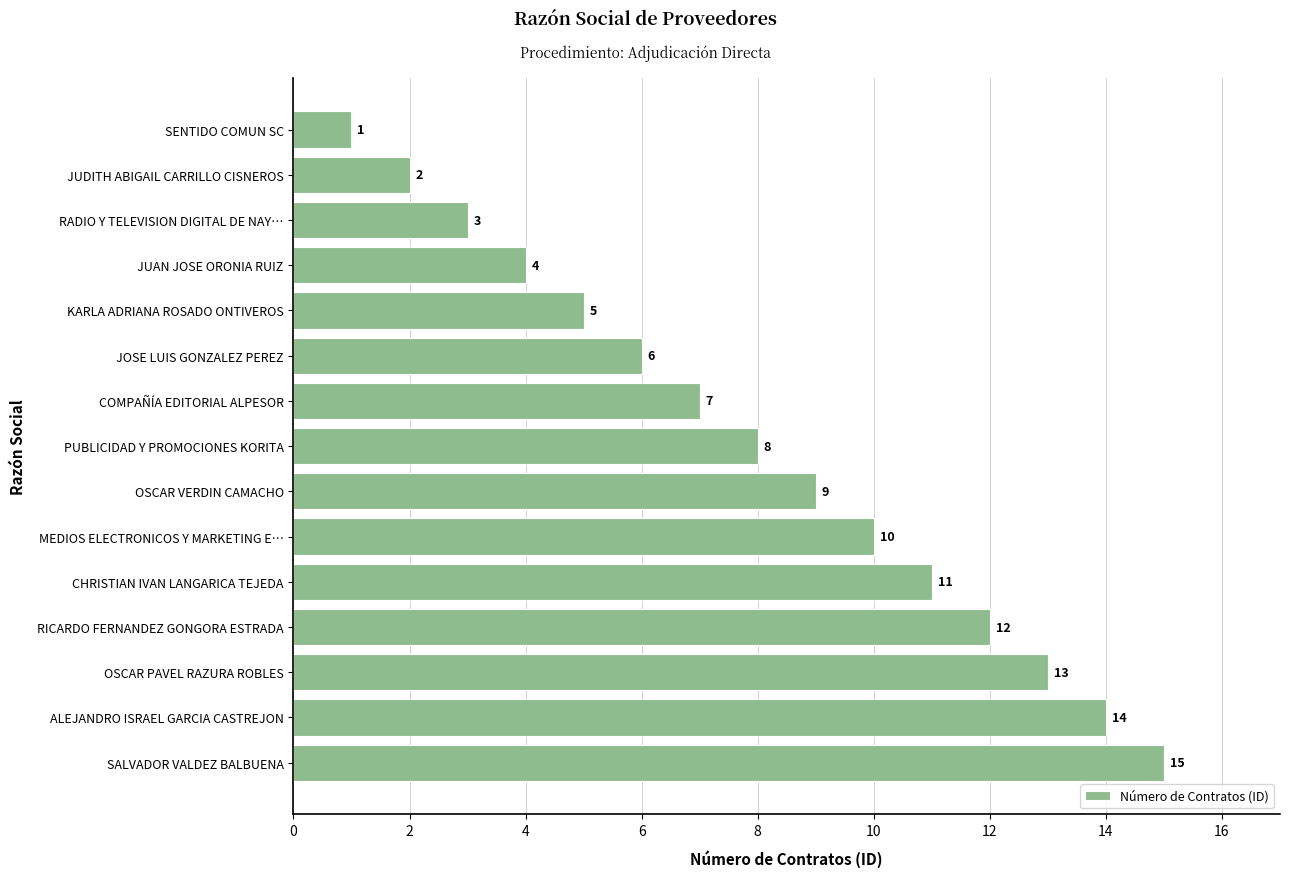

The chart shows a value of 14 at ALEJANDRO ISRAEL GARCIA CASTREJON. True or false?

True